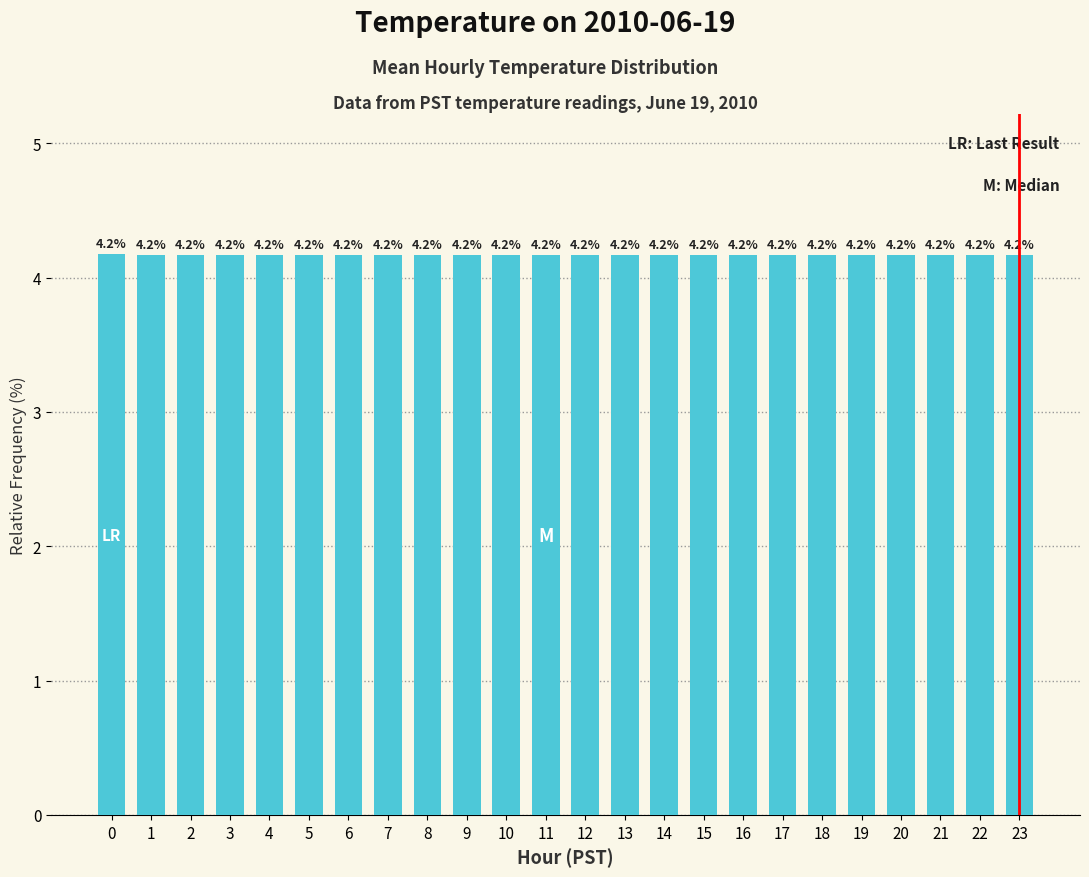

What is the sum of all values?

100.0